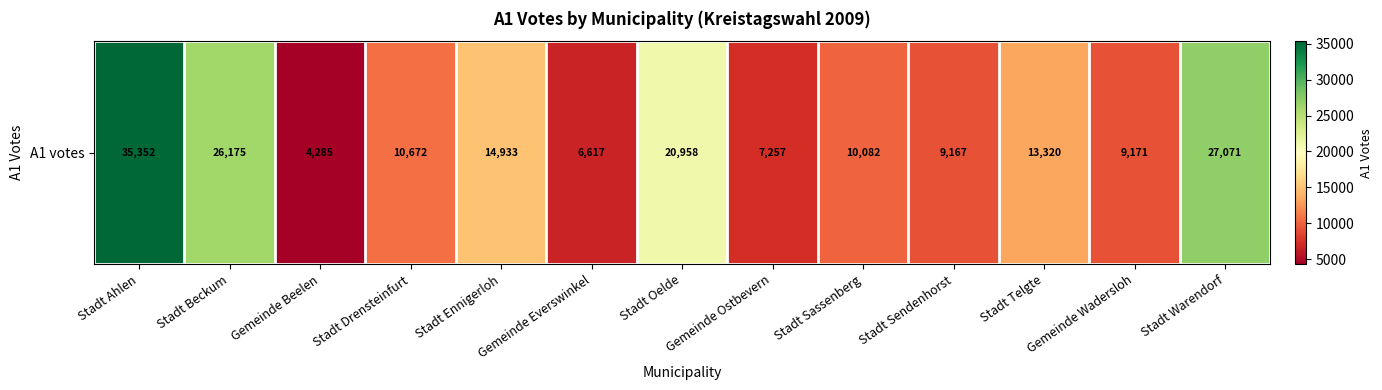

Reading right to left, what are all the values shown in this chart?

27071	9171	13320	9167	10082	7257	20958	6617	14933	10672	4285	26175	35352